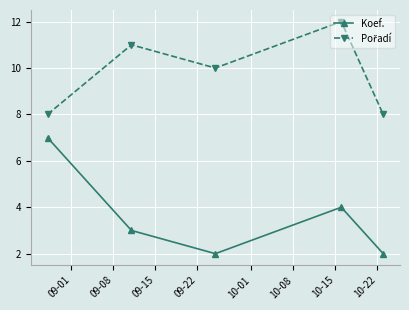

At how many categories does at least one series exceed 6?

5